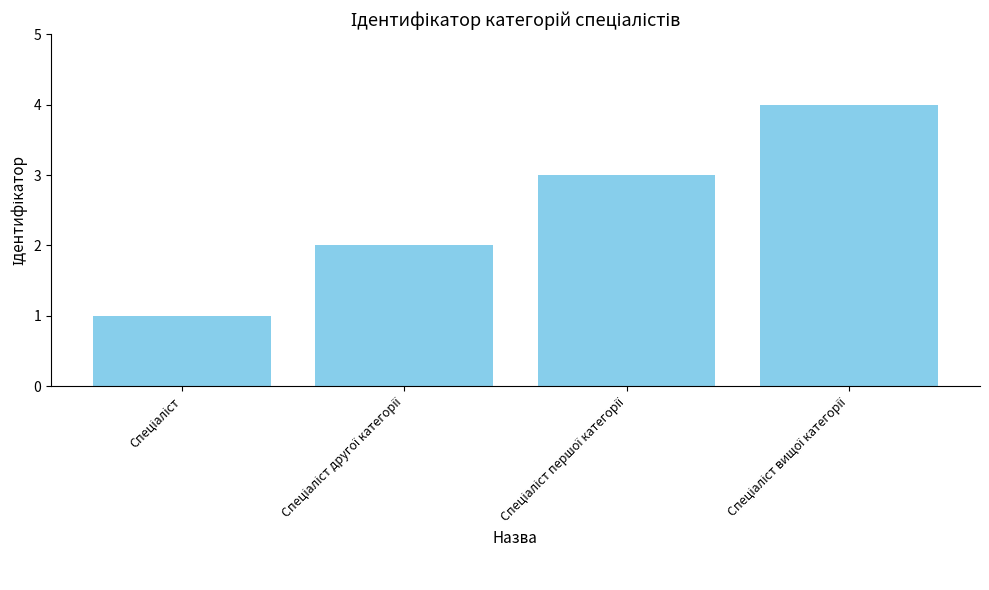

What is the sum of all values?

10